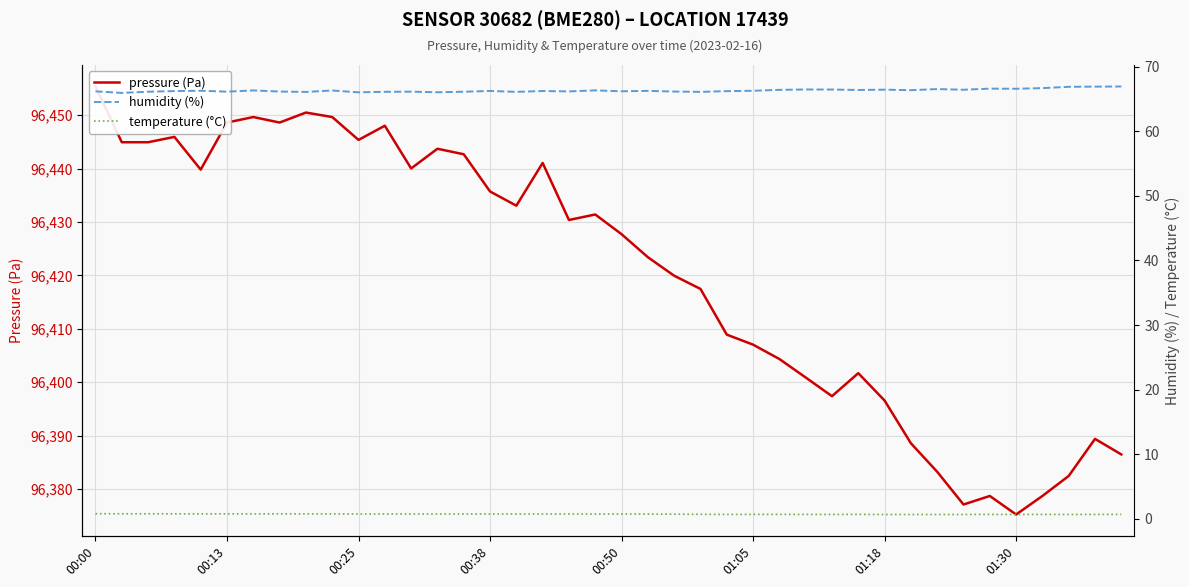

Is the value of temperature (°C) at 01:30 greater than the value of pressure (Pa) at 34?

No